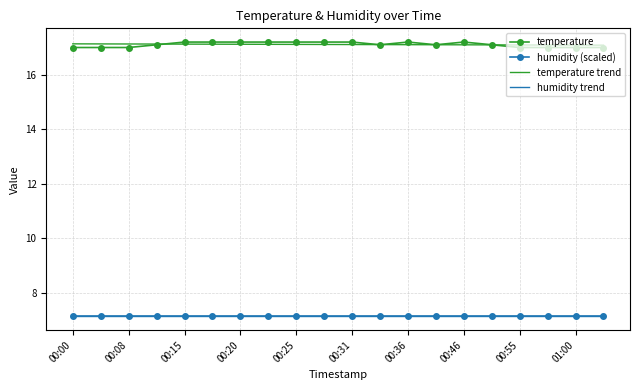

Which label corresponds to the largest value in the chart?

00:15